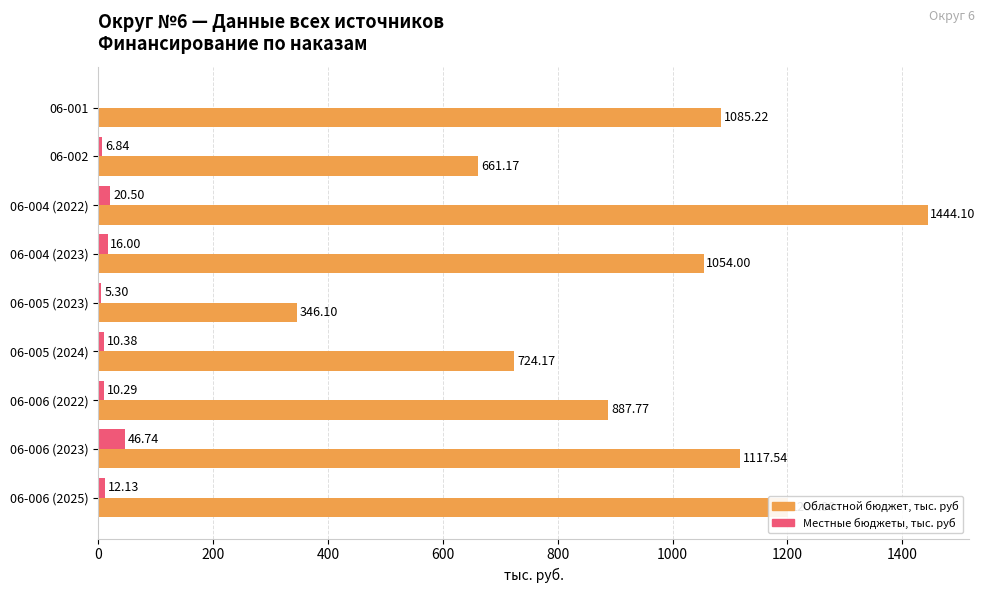

What is the sum of the Местные бюджеты, тыс. руб values at 06-001 and 06-004 (2023)?

16.0